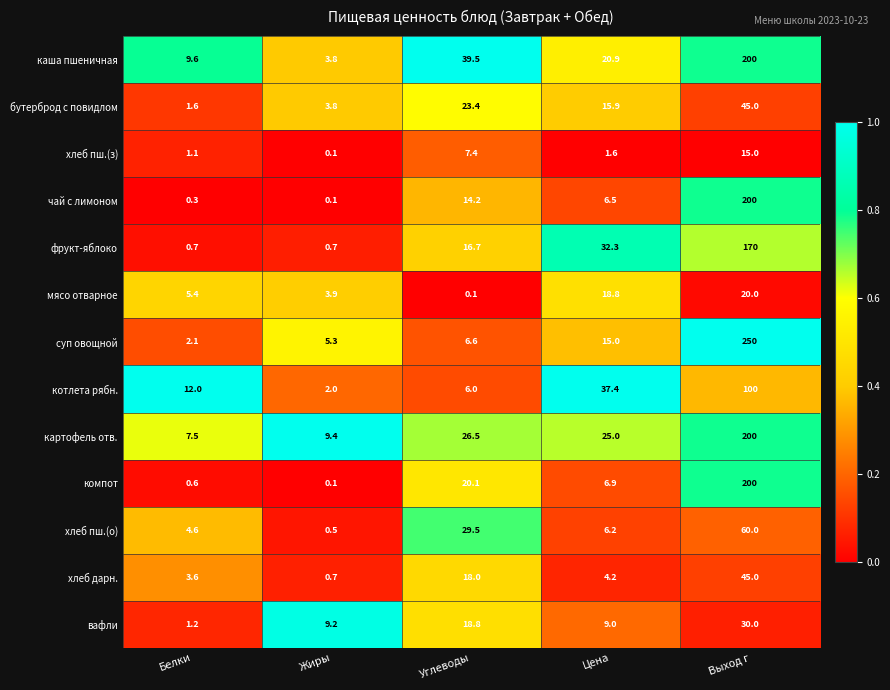

What is the difference between the highest and lowest values at Жиры?

9.3